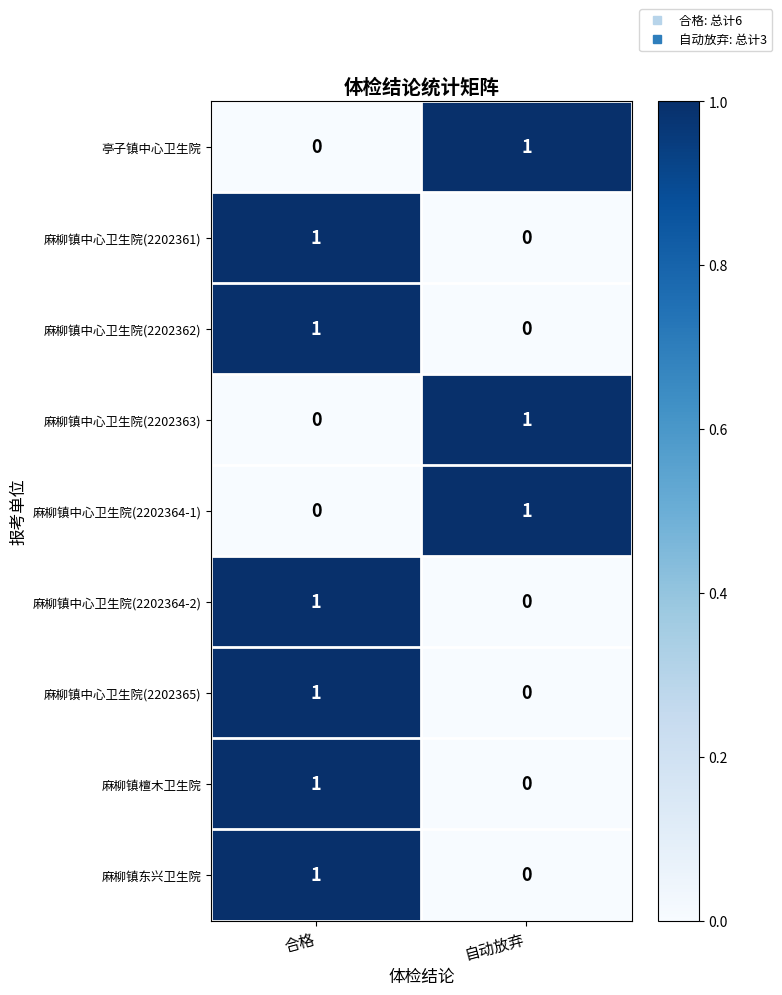

Reading left to right, list all the values displayed in this chart.

亭子镇中心卫生院: 0	1
麻柳镇中心卫生院(2202361): 1	0
麻柳镇中心卫生院(2202362): 1	0
麻柳镇中心卫生院(2202363): 0	1
麻柳镇中心卫生院(2202364-1): 0	1
麻柳镇中心卫生院(2202364-2): 1	0
麻柳镇中心卫生院(2202365): 1	0
麻柳镇檀木卫生院: 1	0
麻柳镇东兴卫生院: 1	0